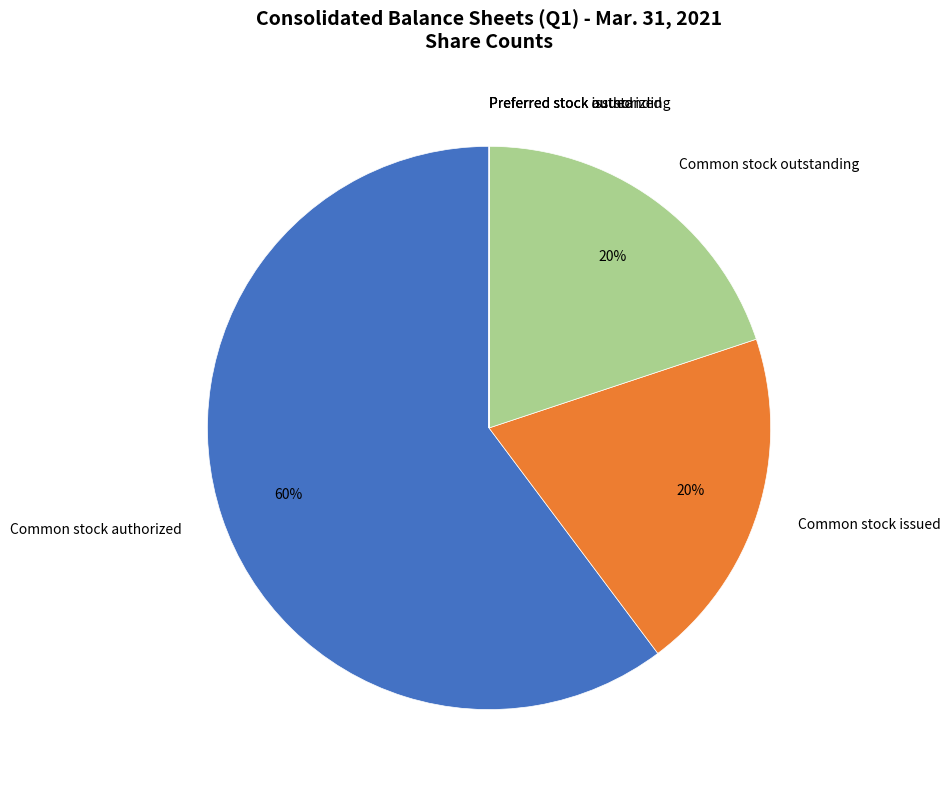

Is there any slice that represents more than half of the pie?

Yes